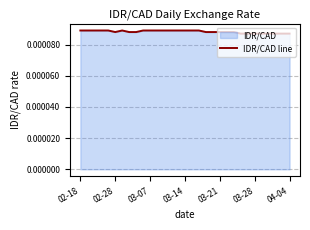

Does the chart have visible grid lines?

Yes